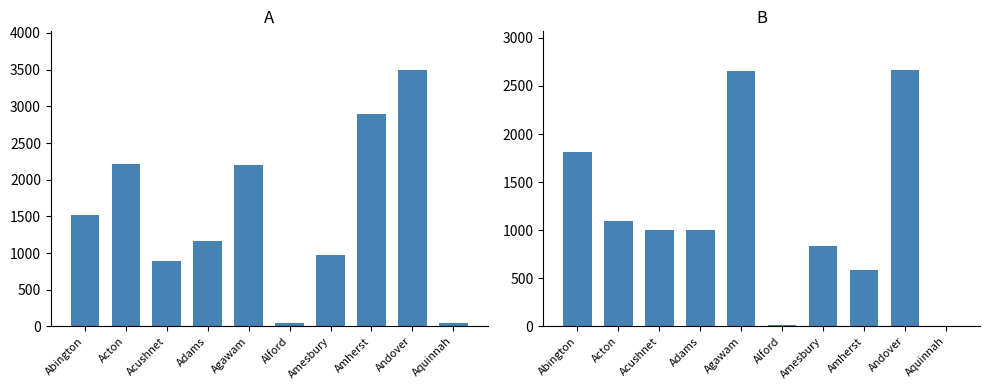

Reading left to right, what are all the values shown in this chart?

Michael S. Dukakis: 1523	2216	897	1161	2206	46	975	2892	3498	41
Edward J. King: 1812	1095	1000	1005	2654	13	838	584	2668	8